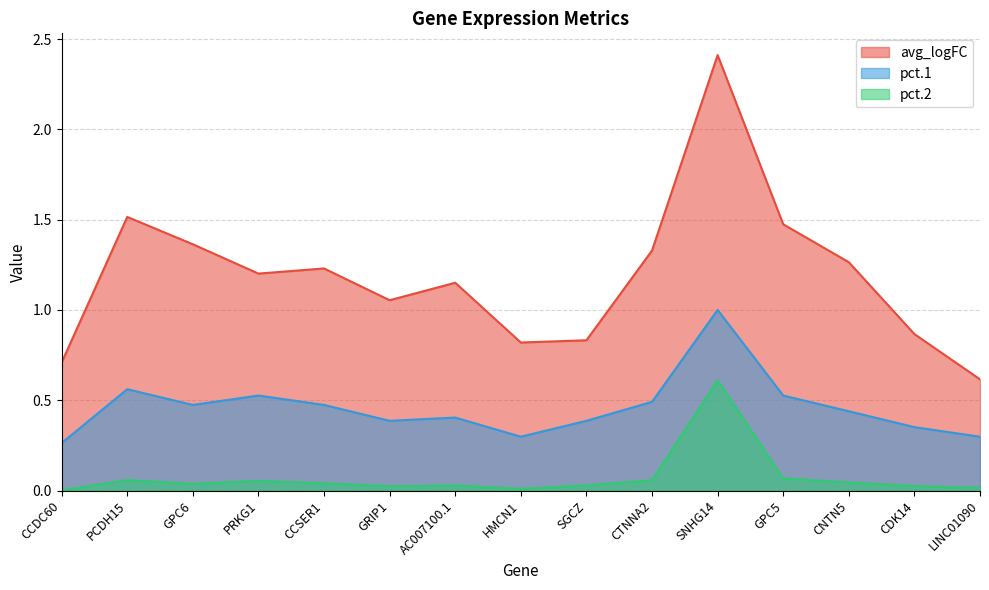

True or false: avg_logFC and pct.2 cross at least once.

False